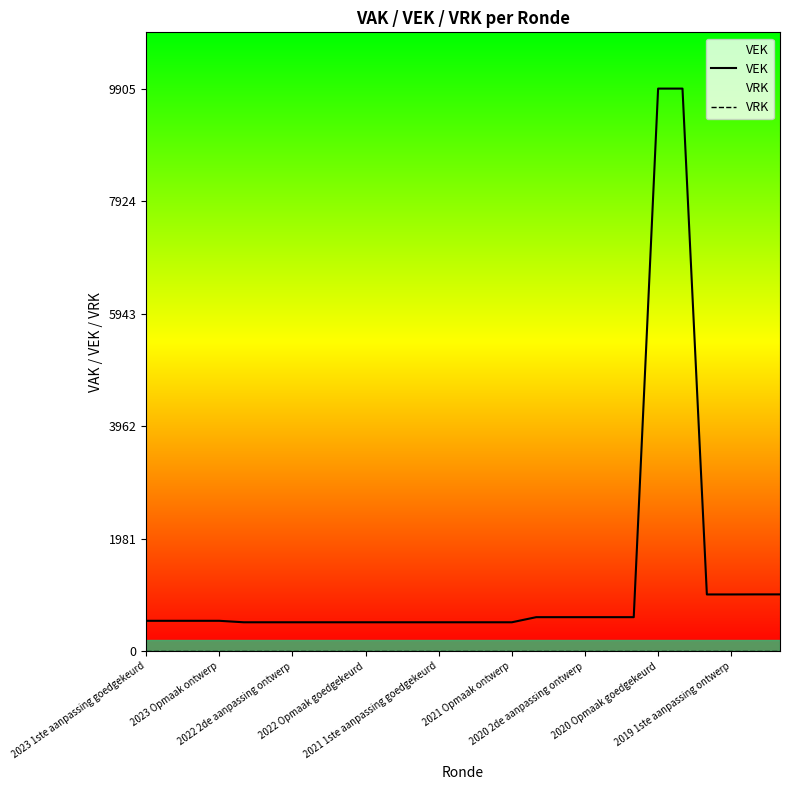

What is the maximum value shown in the chart?

9905